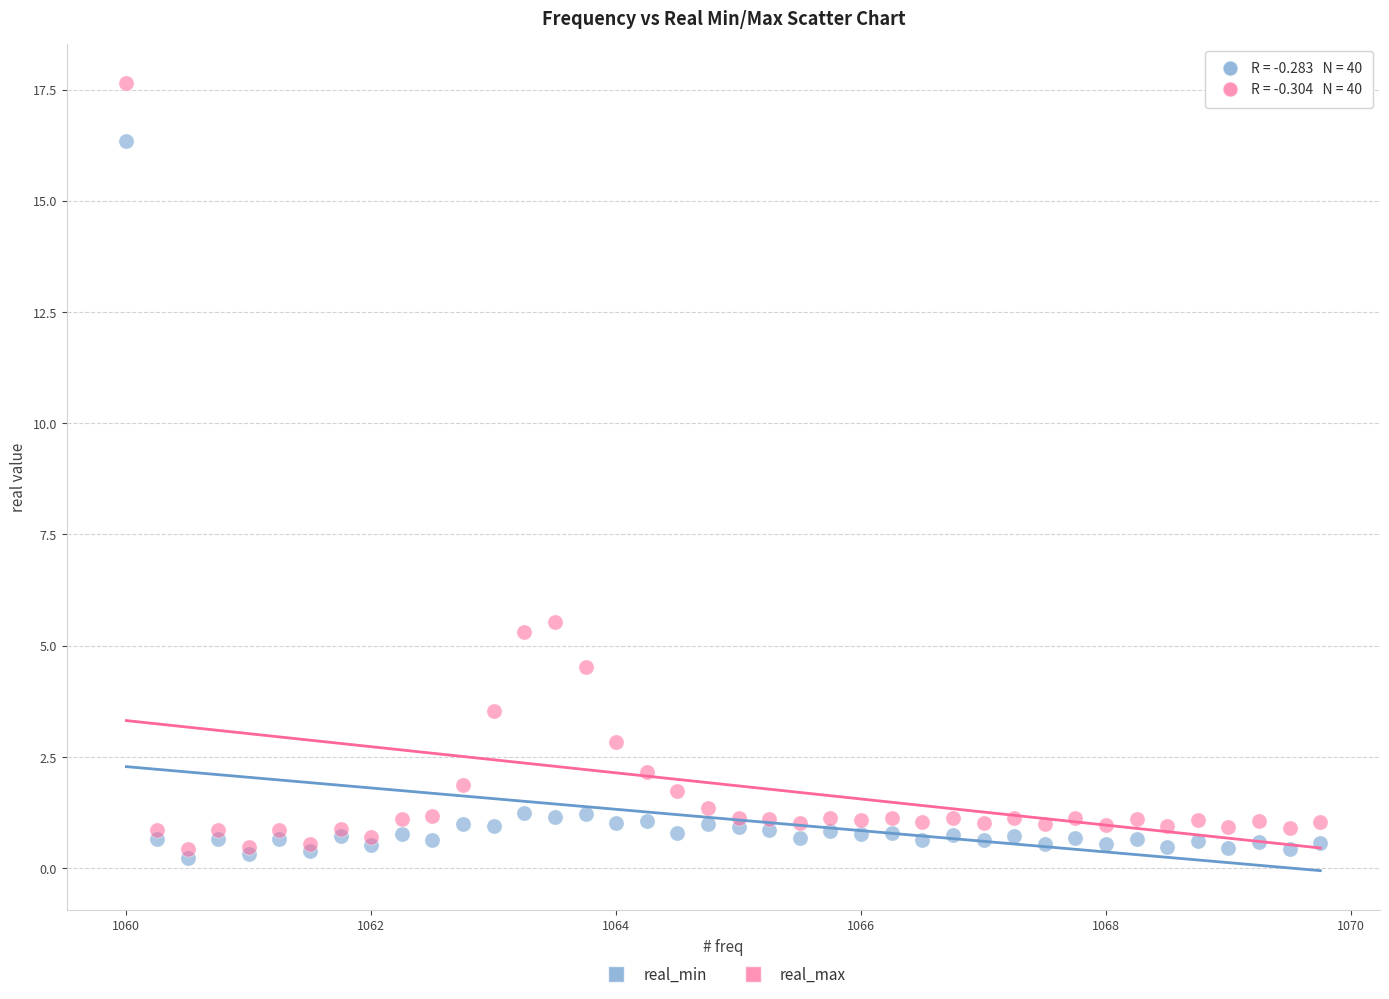

What is the X range (max minus min) for the scatter plot?

9.8